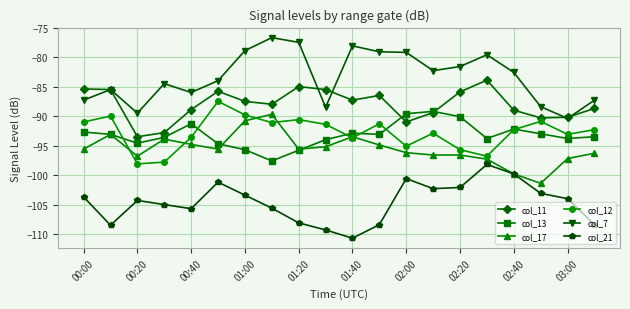

What is the minimum value for col_11?

-93.5